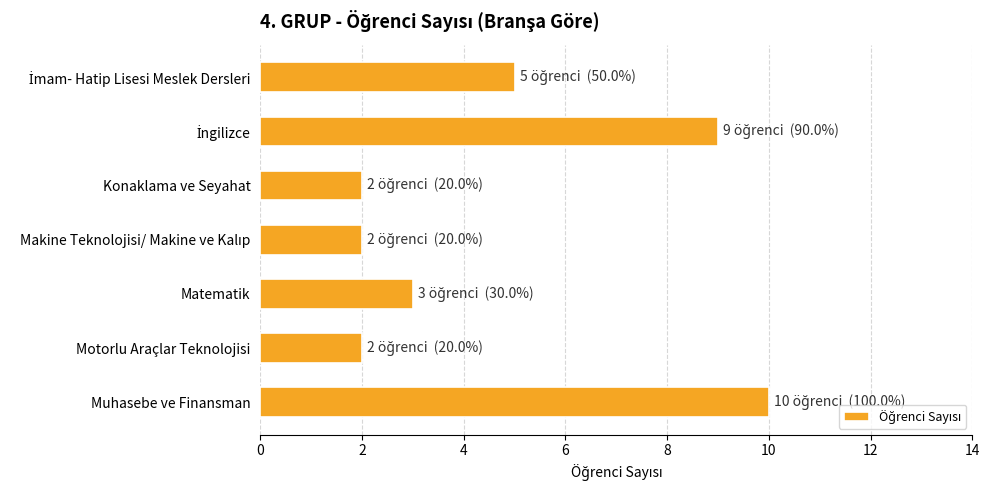

What is the difference between the maximum and minimum values?

8